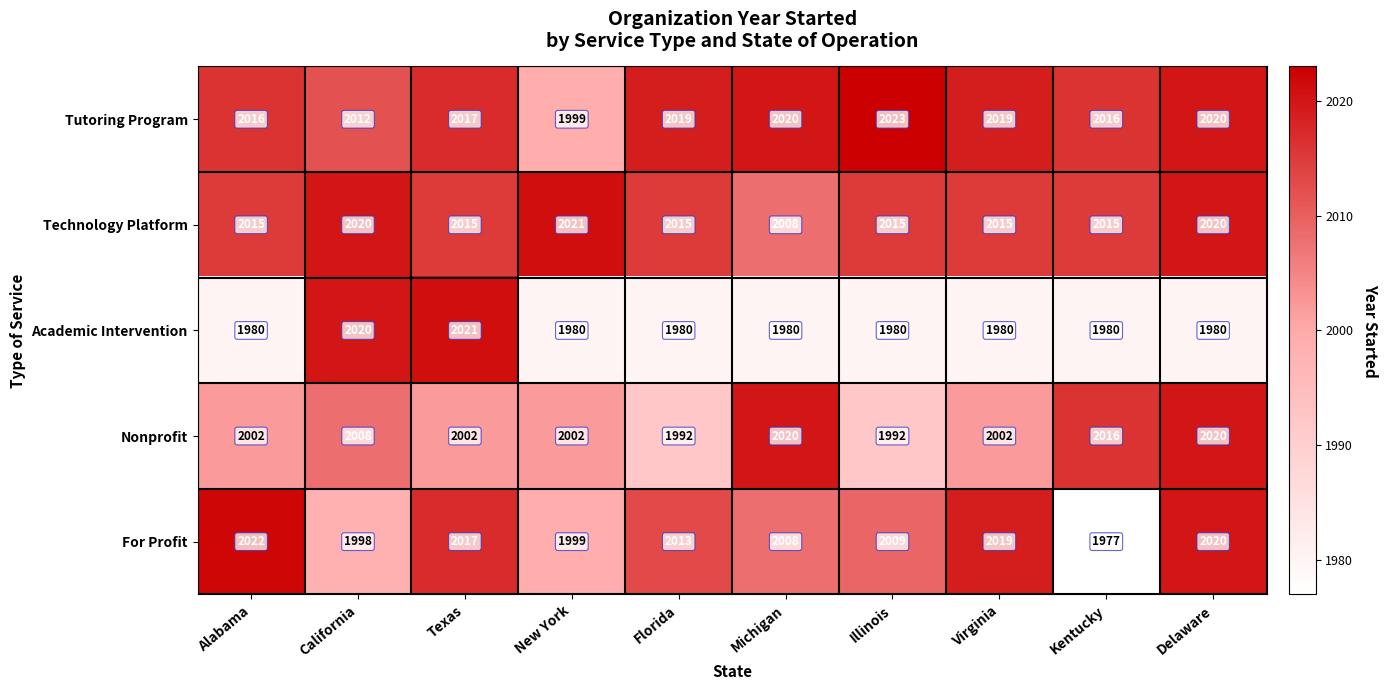

List the labels in order of For Profit value, smallest first.

Kentucky, California, New York, Michigan, Illinois, Florida, Texas, Virginia, Delaware, Alabama